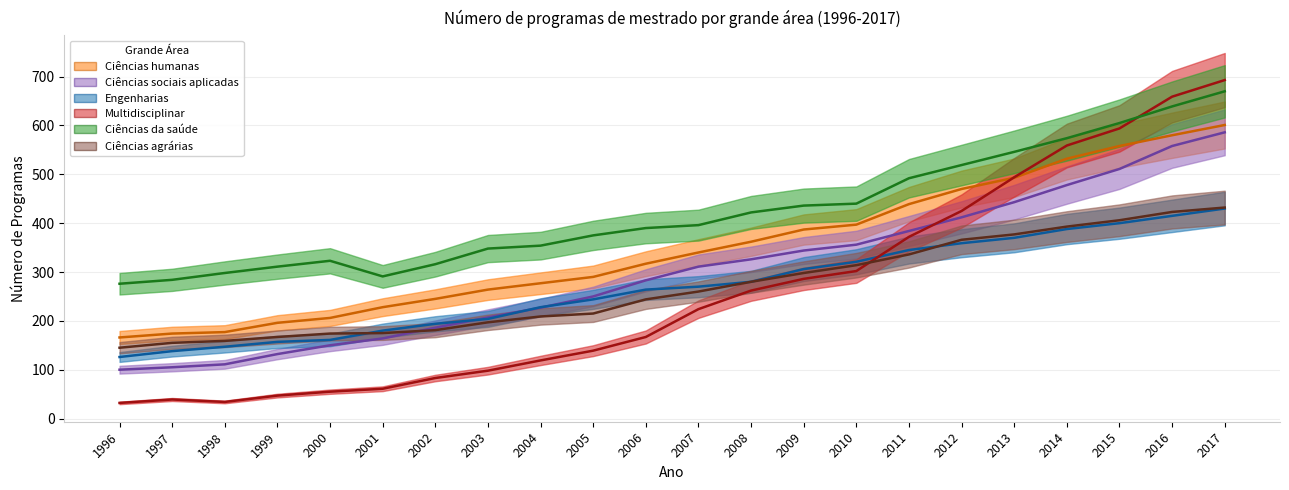

What is the average value of the Multidisciplinar series?

261